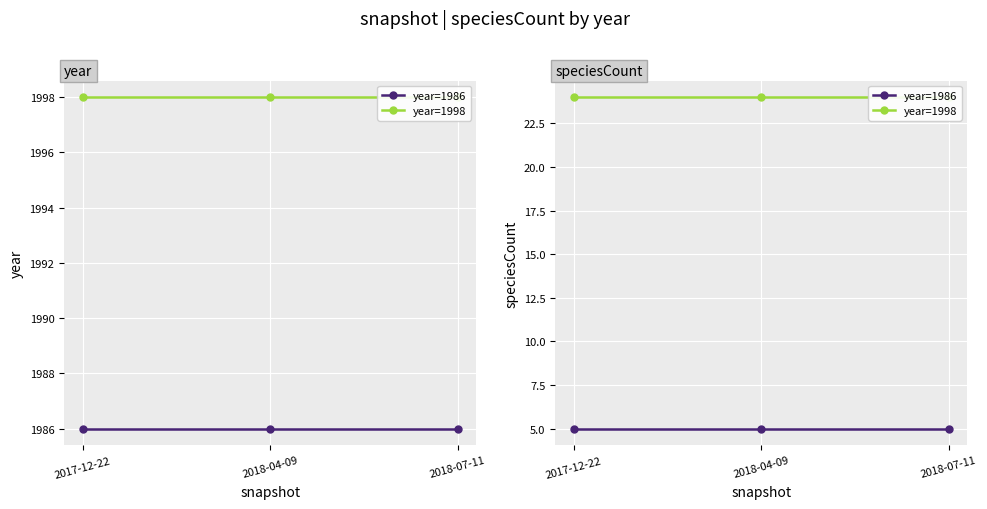

At which label is year=1986 closest to 5?

2017-12-22